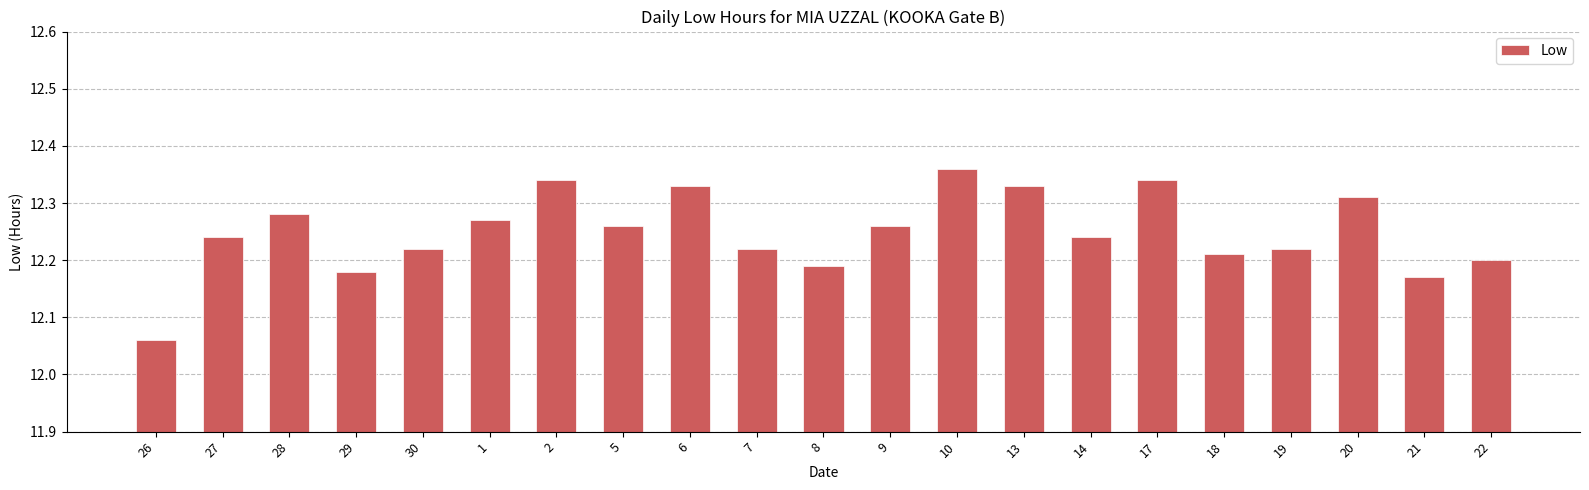

What is the label of the 7th bar from the left?

2